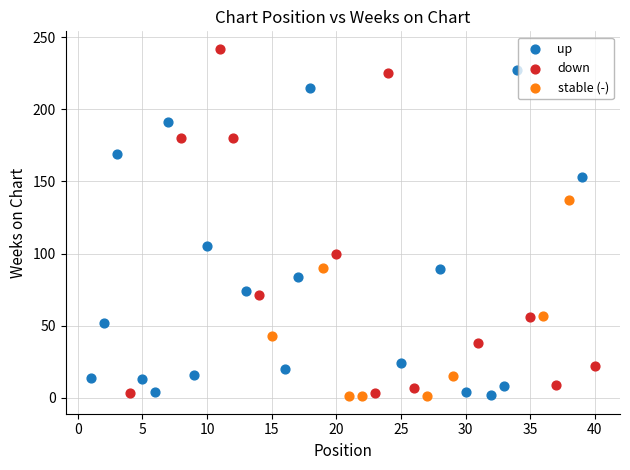

Which series reaches the maximum Y coordinate?

down